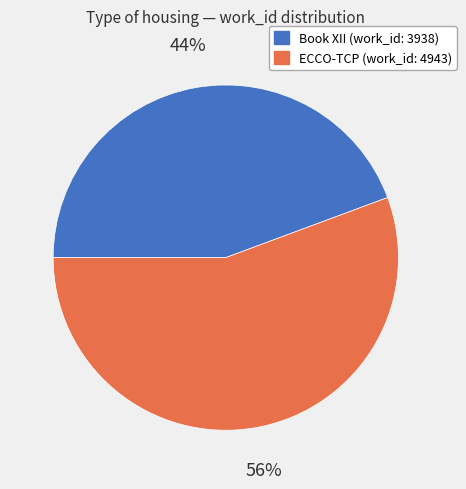

Is there a majority slice in this chart?

Yes